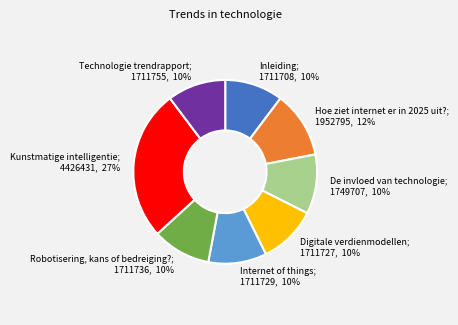

Count the number of slices in the pie.

8